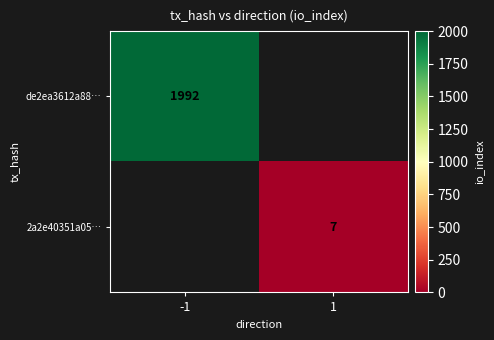

The de2ea3612a88… series shows 1992 at -1. True or false?

True